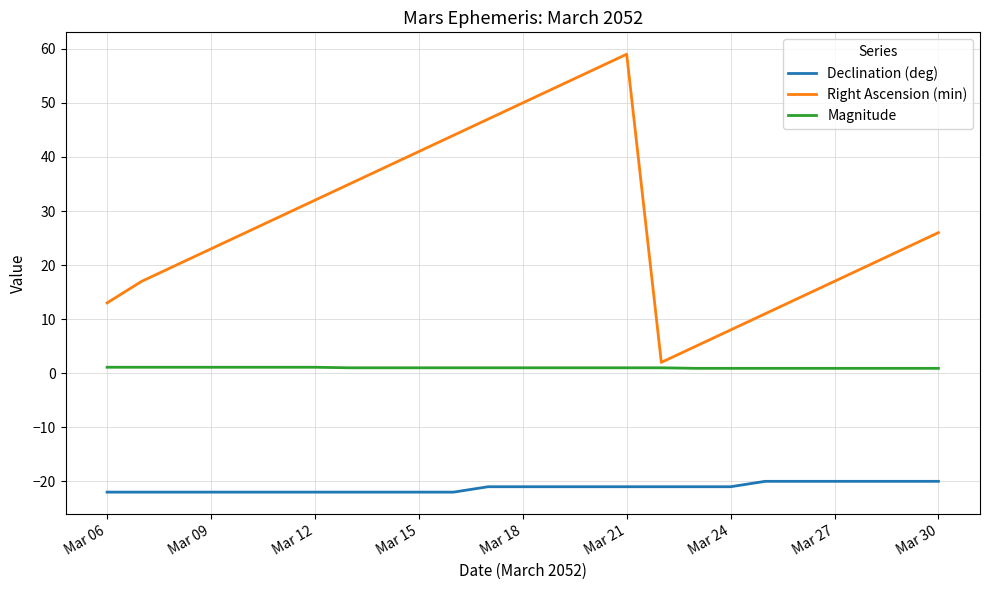

What is the minimum value for Declination (deg)?

-22.0